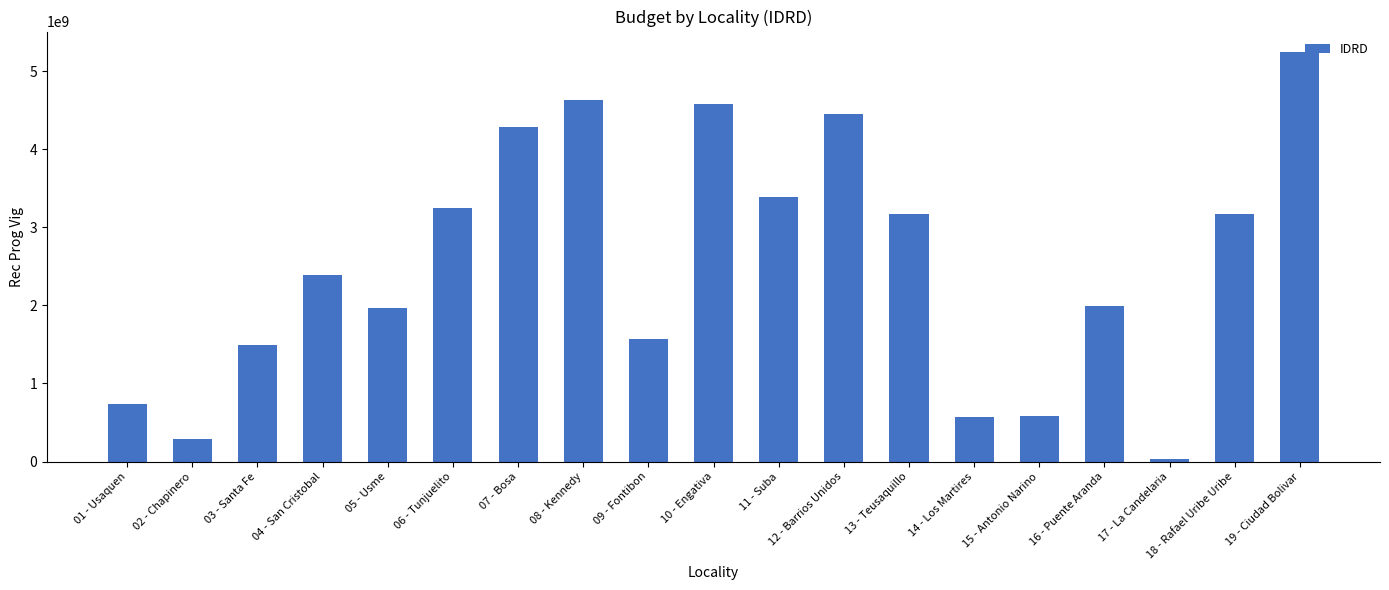

At which category does the chart reach its minimum across all series?

17 - La Candelaria